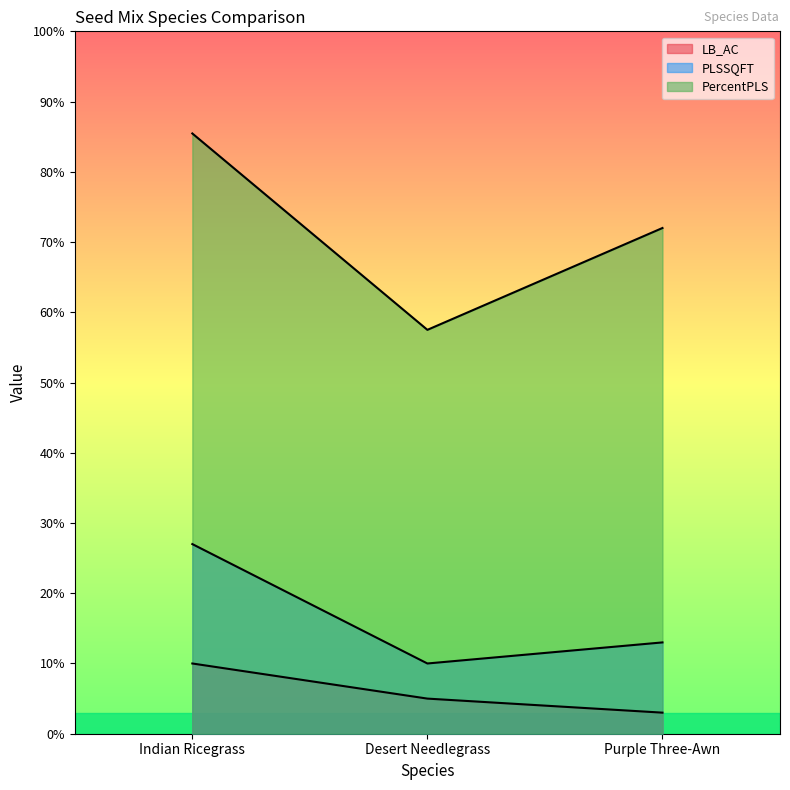

What is the greatest value displayed?

85.5